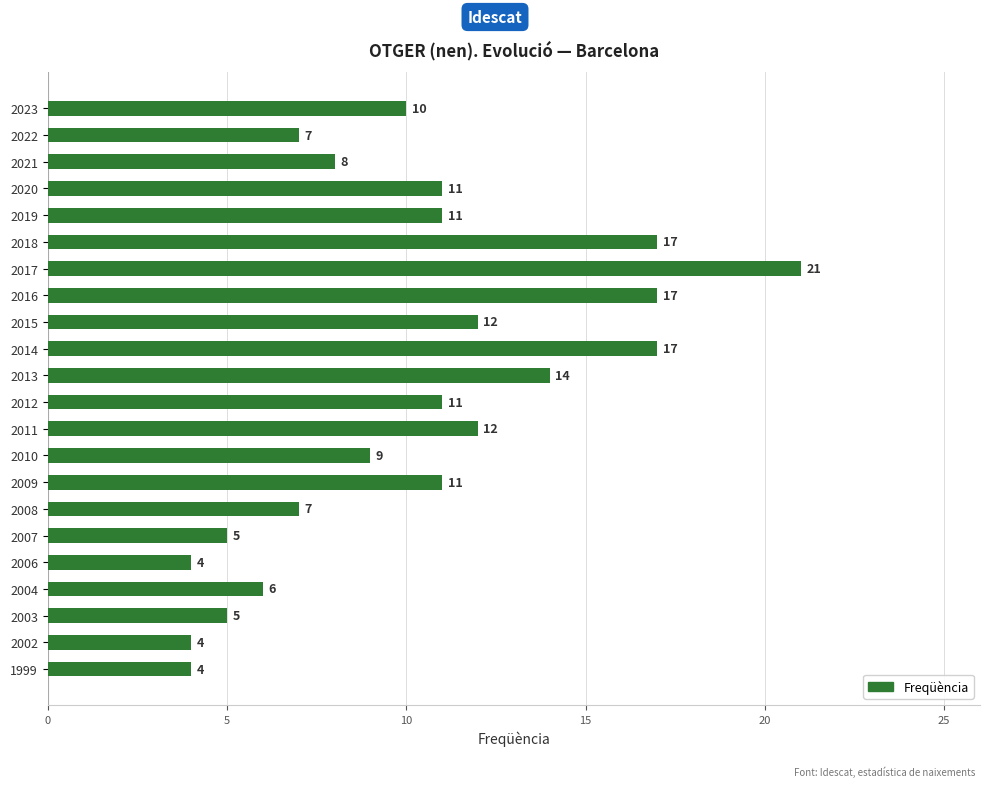

What is the minimum value shown in the chart?

4